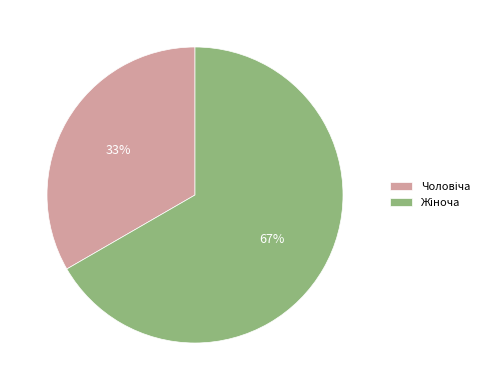

To the nearest percent, what is the average slice percentage?

50%